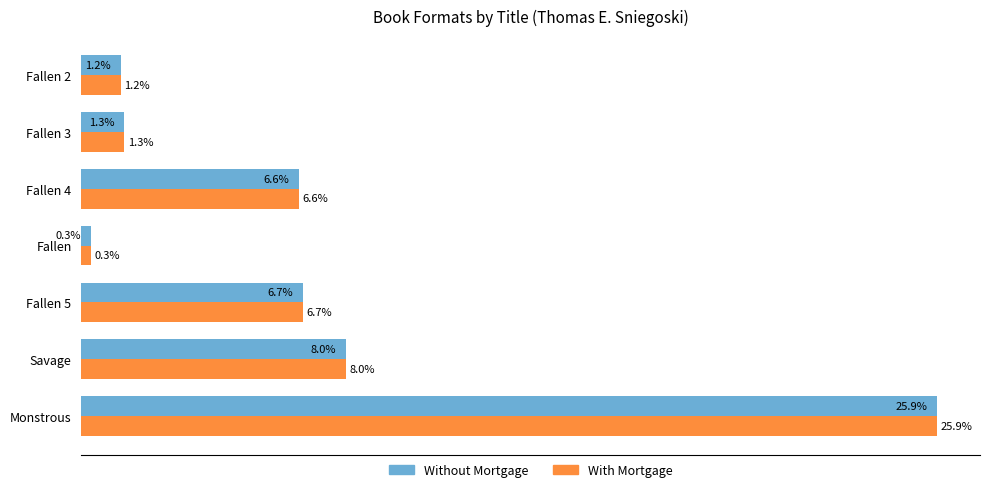

Rank the categories by Without Mortgage value from lowest to highest.

Fallen, Fallen 2, Fallen 3, Fallen 4, Fallen 5, Savage, Monstrous